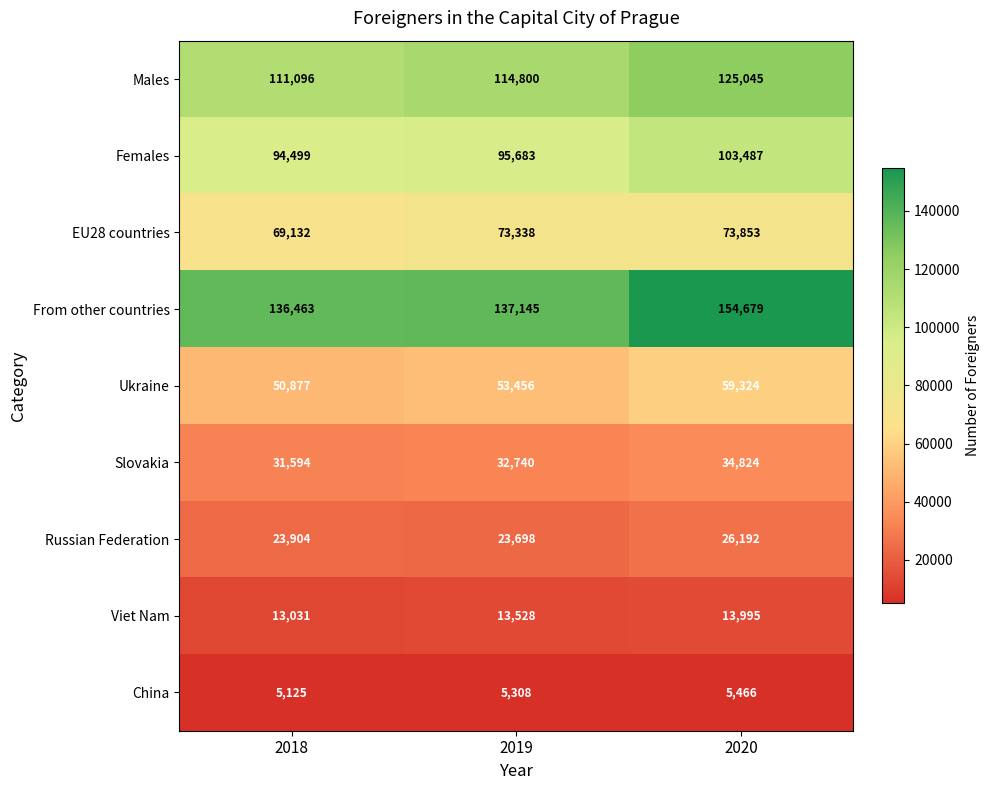

Between 2019 and 2020, which series saw the biggest shift?

From other countries